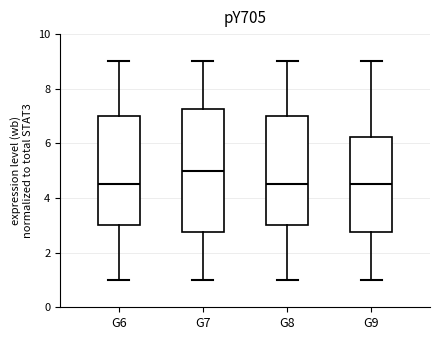

Reading left to right, transcribe this box plot: for each box, give where its median line is, the range the box spans, and where its two whiskers end, as read against the y-axis. The values are not printed on the chart, so give them approximately, as read against the axis.

G6: median 4.6, box 3.0 to 7.0, whiskers 1.0 to 9.0
G7: median 5.0, box 2.8 to 7.2, whiskers 1.0 to 9.0
G8: median 4.6, box 3.0 to 7.0, whiskers 1.0 to 9.0
G9: median 4.6, box 2.8 to 6.2, whiskers 1.0 to 9.0